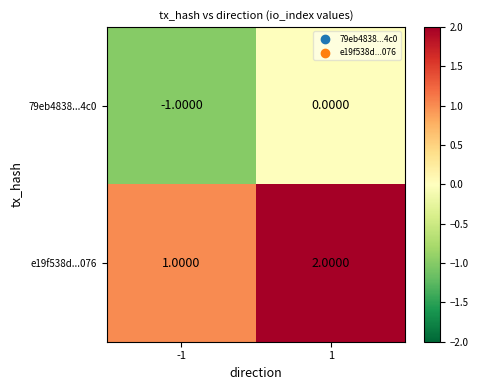

Which series has the largest total across all categories?

e19f538d...076